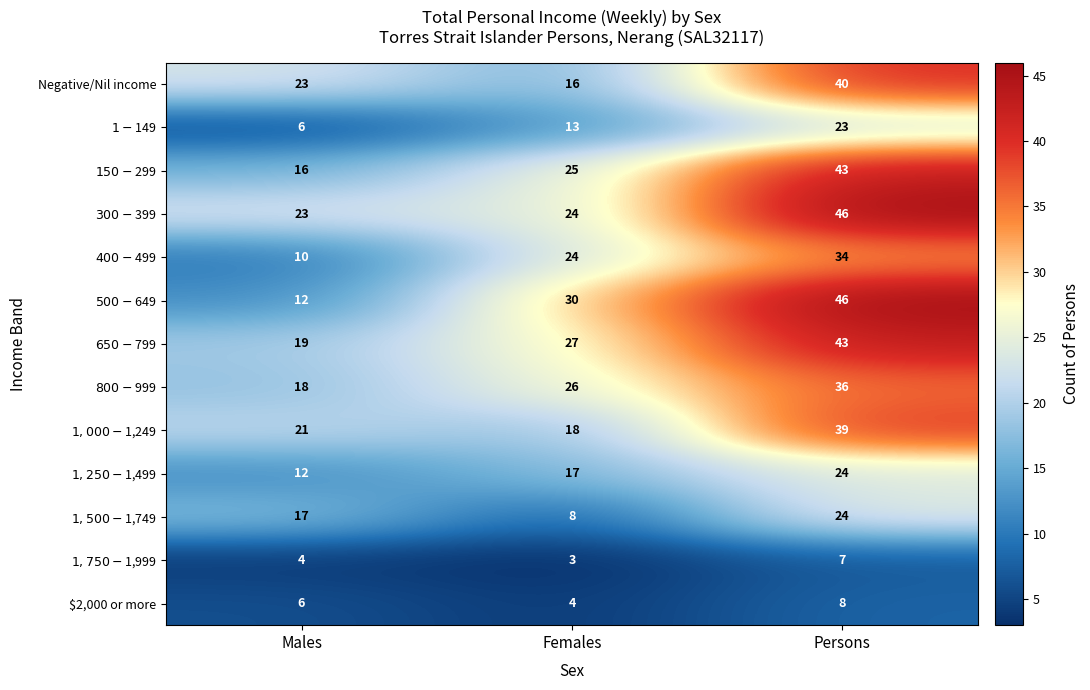

What is the difference between the highest and lowest values at Males?

19